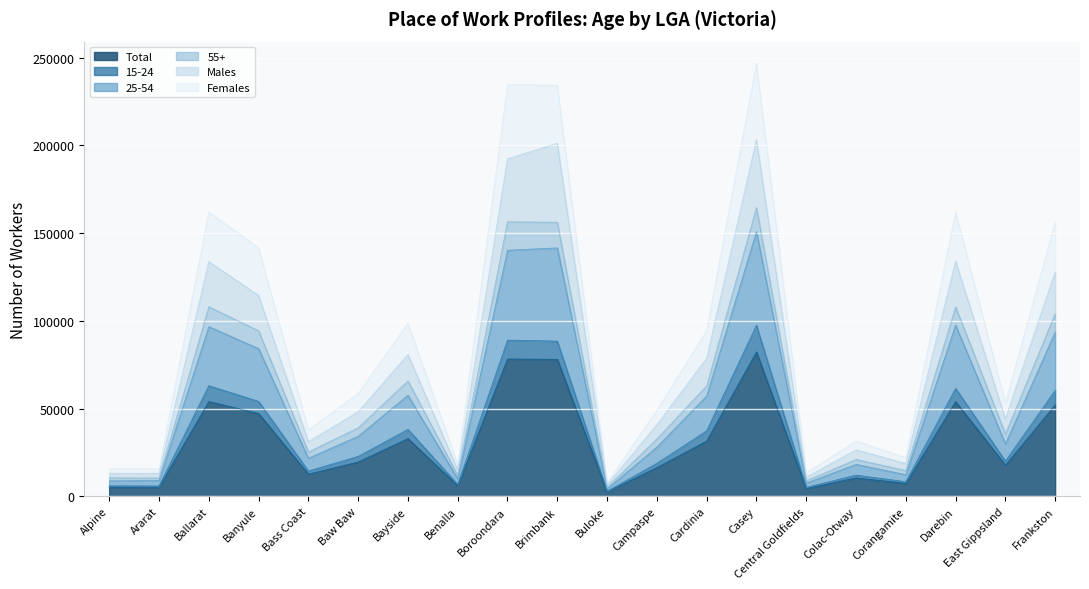

At Alpine, list the series in order from largest to smallest.

Females, 25-54, 55+, Males, 15-24, Total